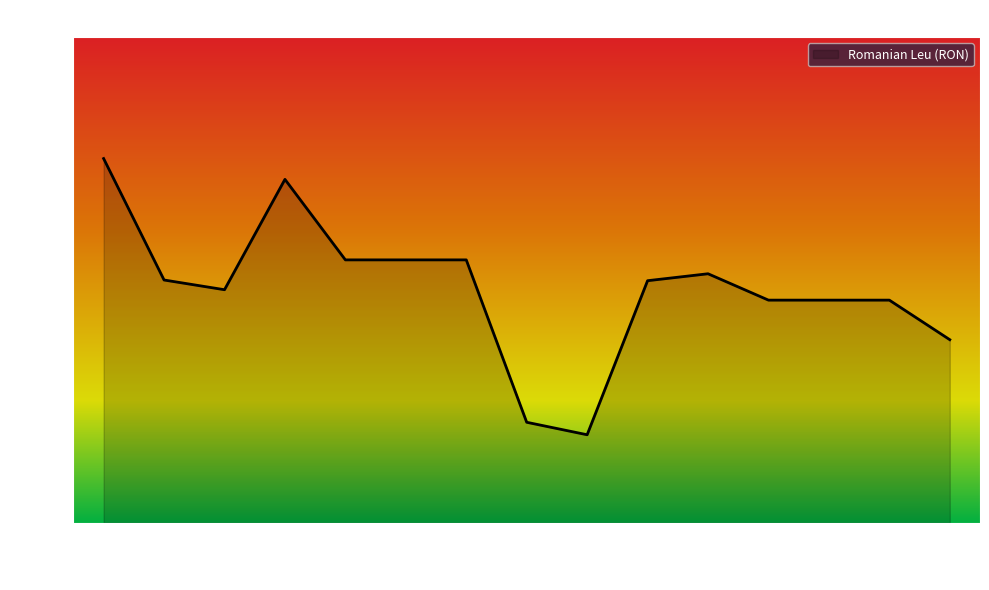

What is the sum of the values at 2017-10-04 and 2017-10-10?

9.0